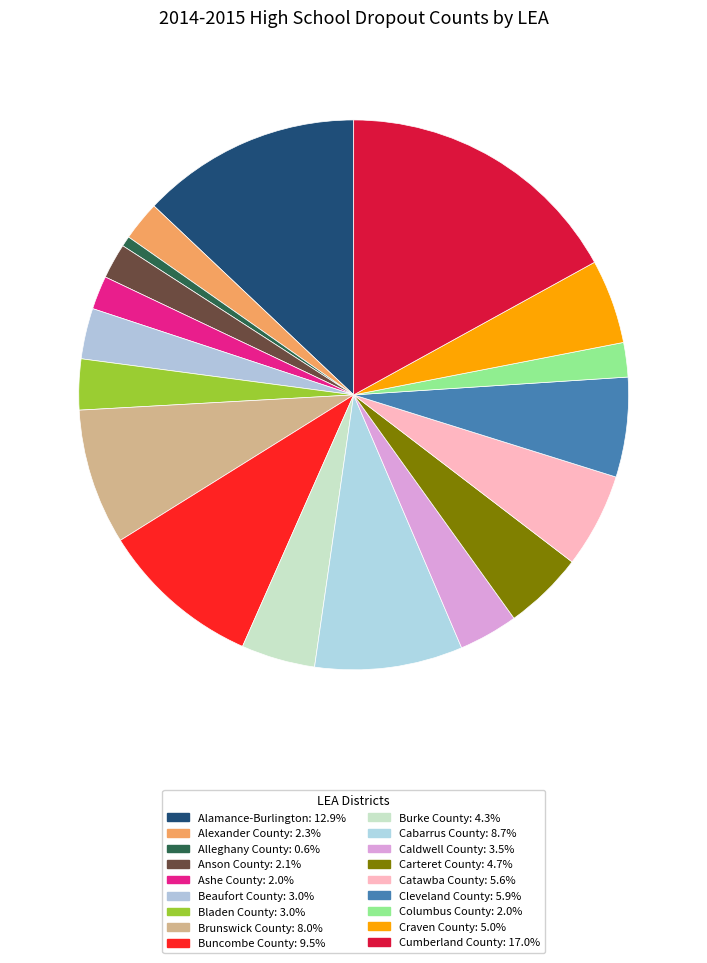

What is the smallest slice in the pie chart?

Alleghany County